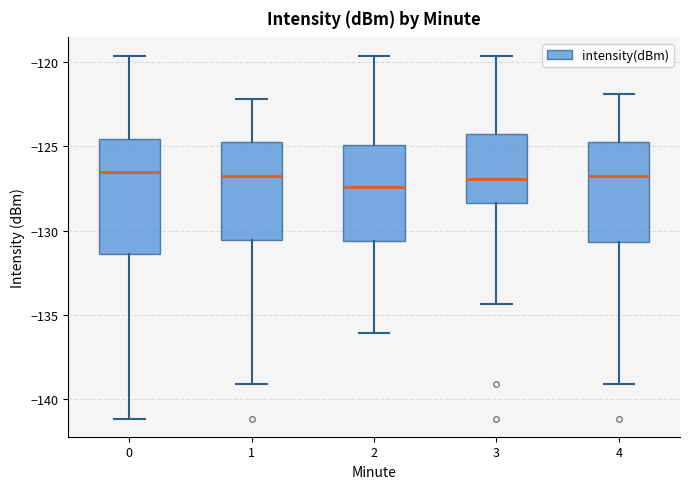

Where does the median line of the box at x = 4 sit on the y-axis? The values are not printed on the chart, so give them approximately, as read against the axis.

-127.0